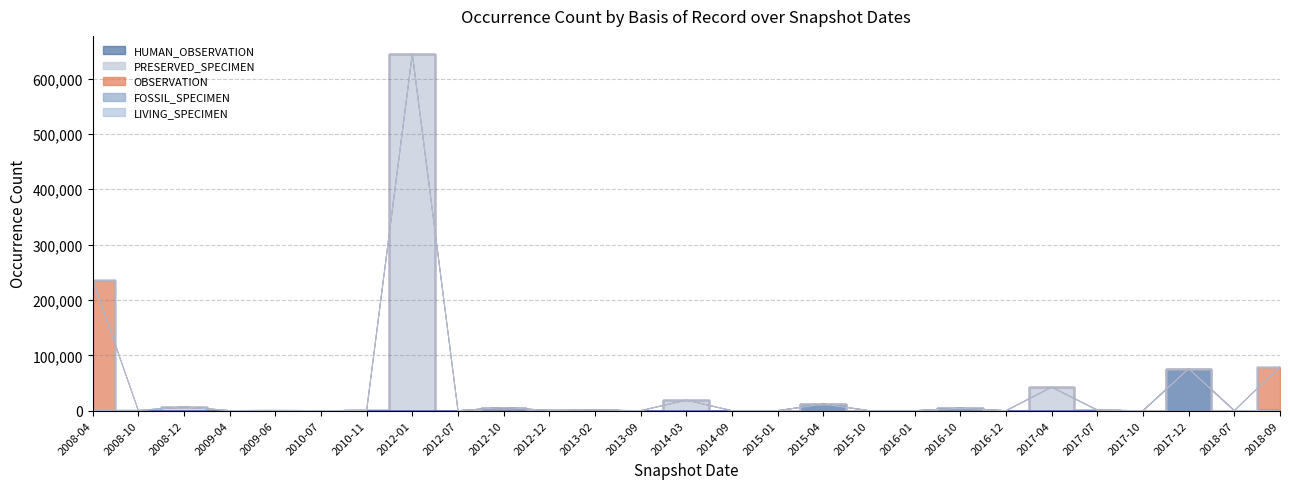

How many positive values does the OBSERVATION series have?

4